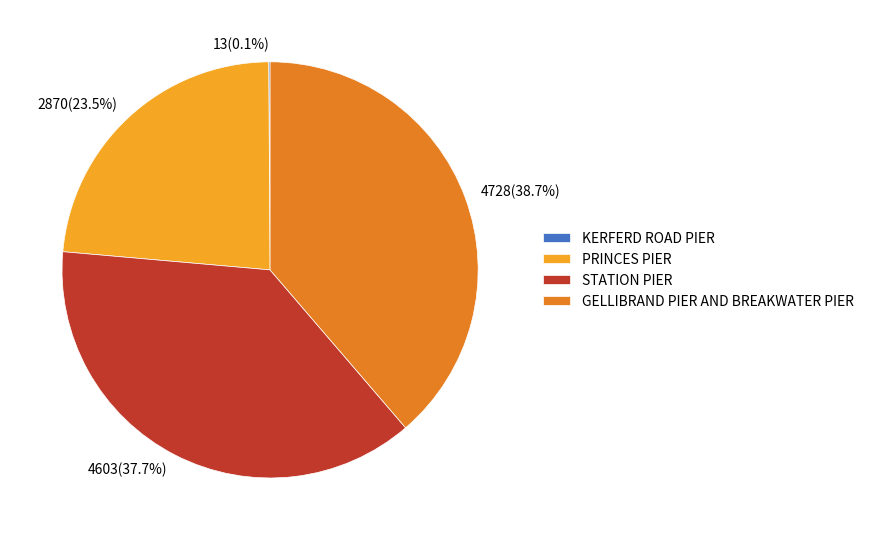

What portion of the pie excludes GELLIBRAND PIER AND BREAKWATER PIER?

61.3%